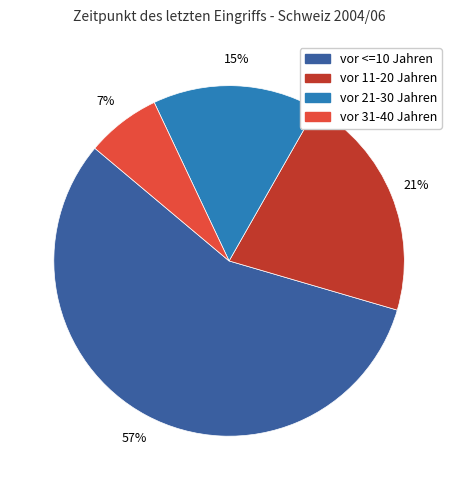

Which category has the smallest portion of the pie?

vor 31-40 Jahren